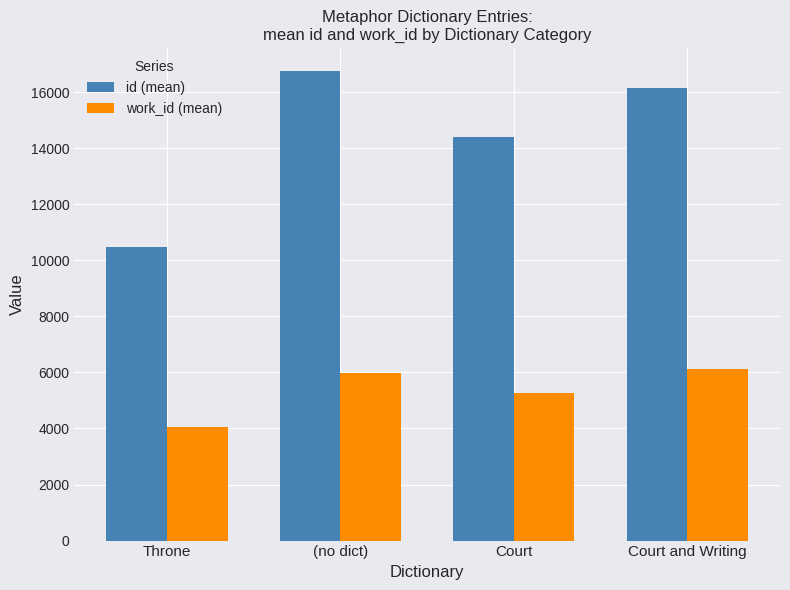

Which series has the largest range (max minus min)?

id (mean)